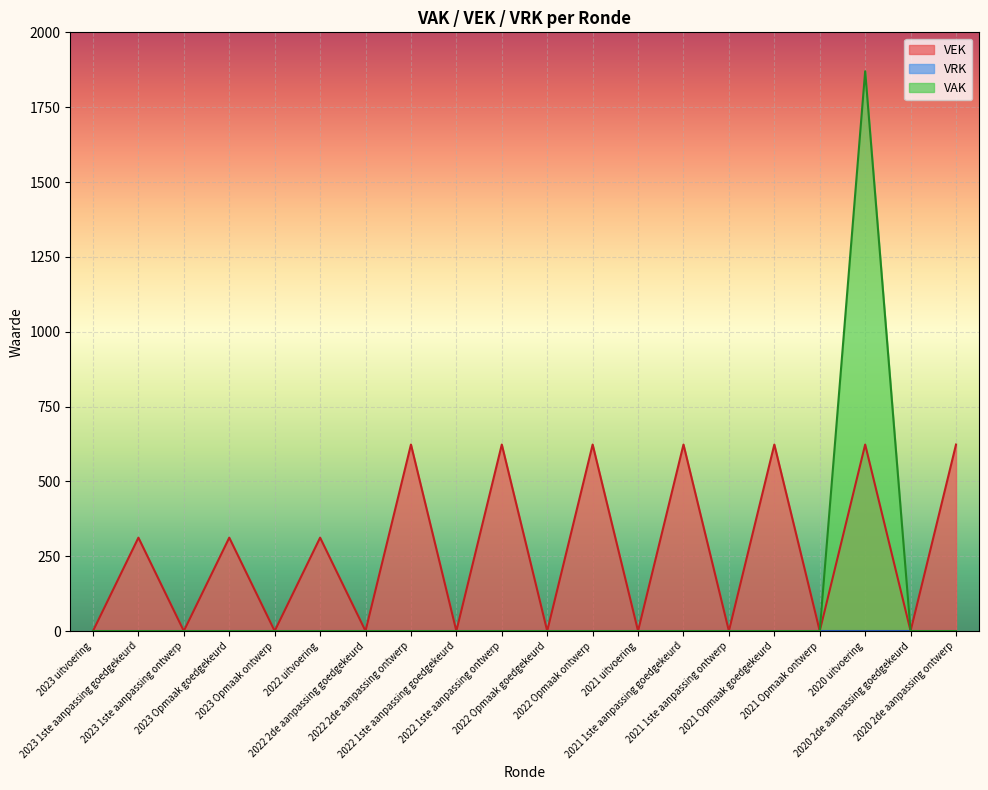

Count the VEK values in the range 0 to 623.

20